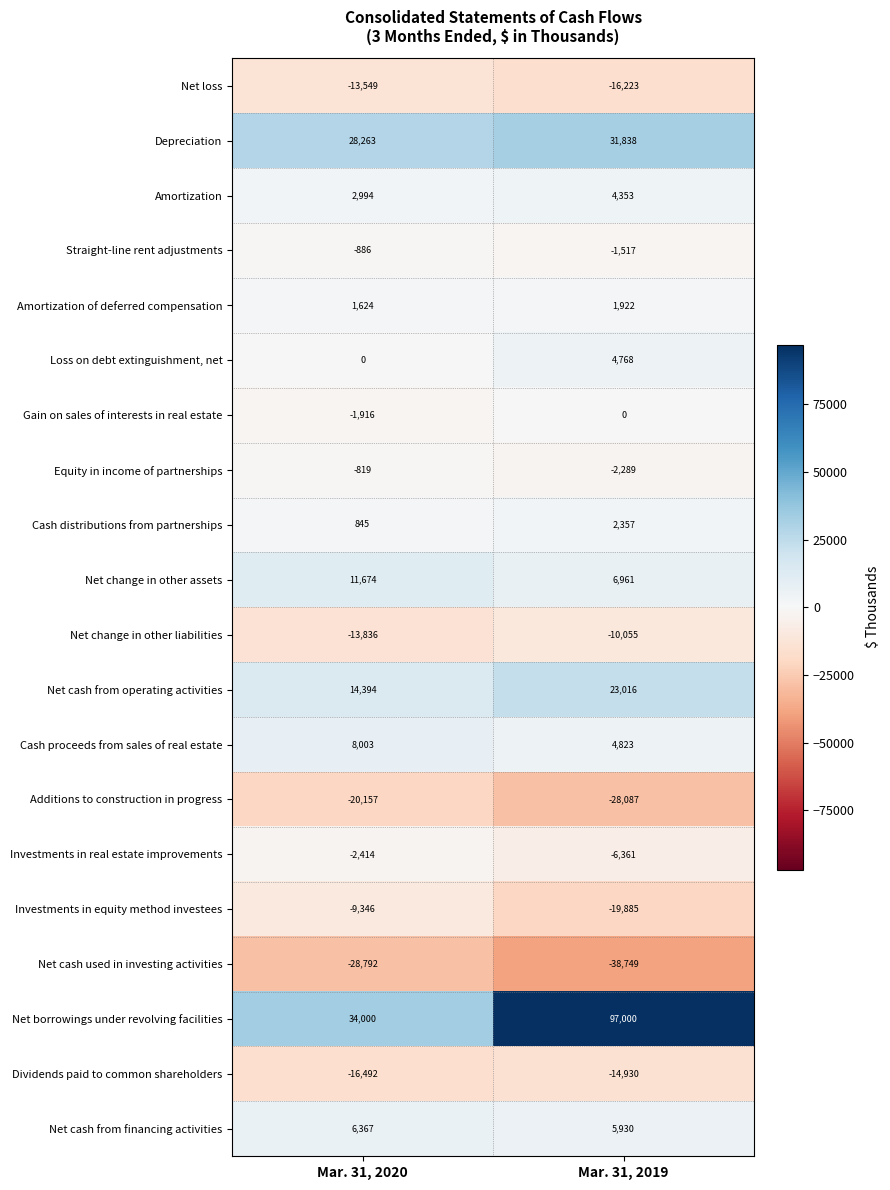

At which label does Amortization of deferred compensation reach its peak?

Mar. 31, 2019